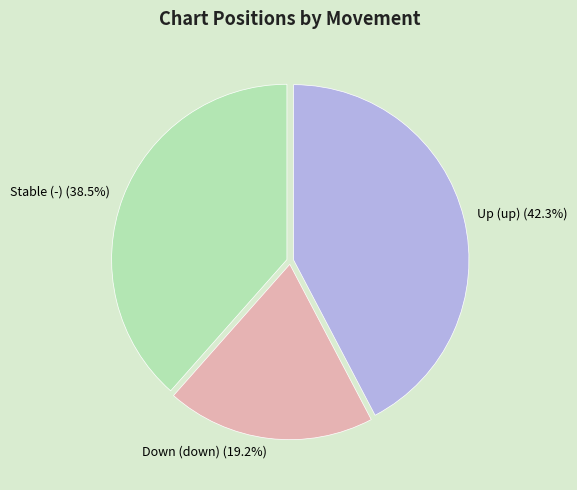

Count the number of slices in the pie.

3